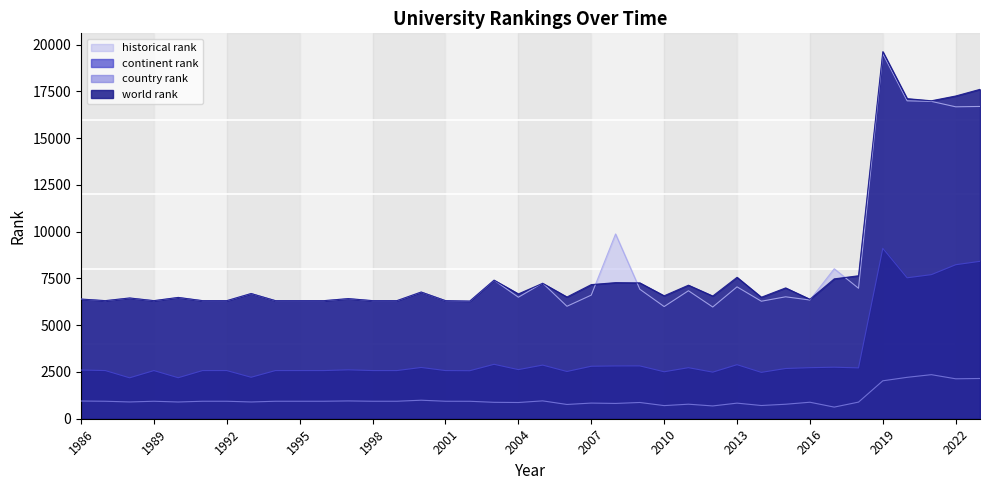

What is the difference between the continent rank values at 2021 and 2016?

4975